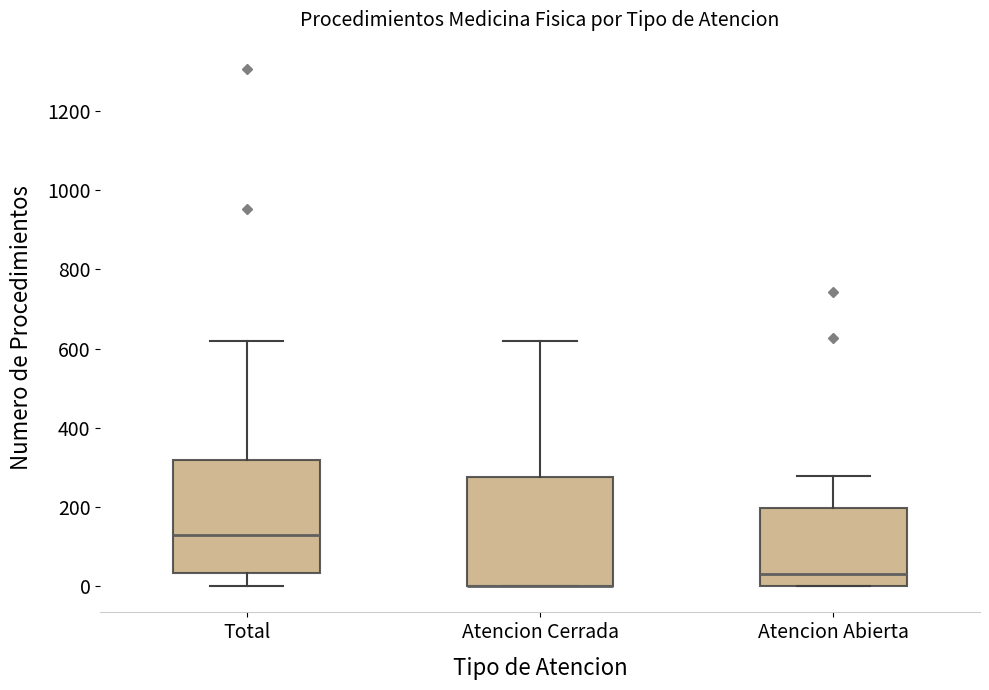

Reading left to right, transcribe this box plot: for each box, give where its median line is, the range the box spans, and where its two whiskers end, as read against the y-axis. The values are not printed on the chart, so give them approximately, as read against the axis.

Total: median 140, box 40 to 320, whiskers 0 to 620
Atencion Cerrada: median 0 (drawn on the box's lower edge), box 0 to 280, whiskers 0 to 620
Atencion Abierta: median 40, box 0 to 200, whiskers 0 to 280